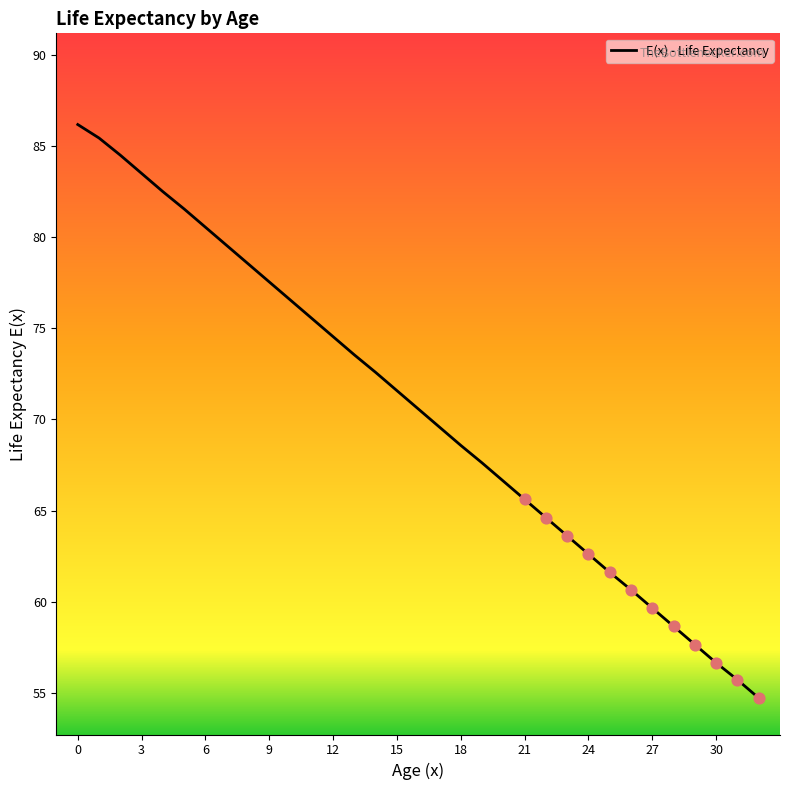

What is the difference between the maximum and minimum values?

31.4